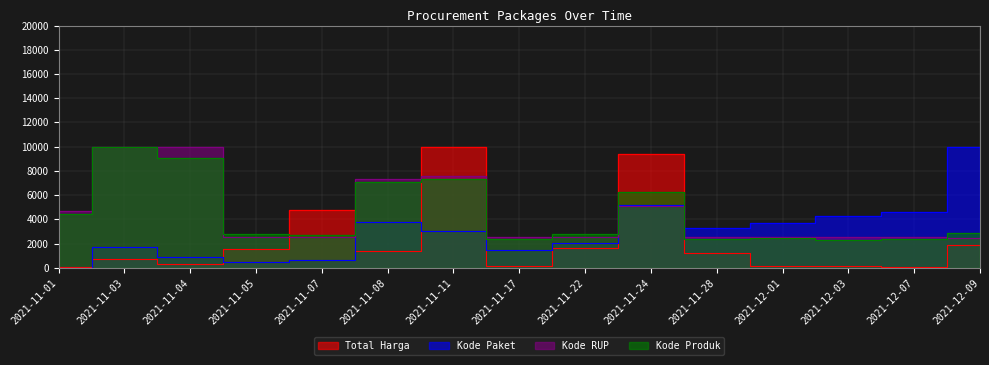

Which series changed the most between 2021-11-04 and 2021-11-08?

Kode Paket